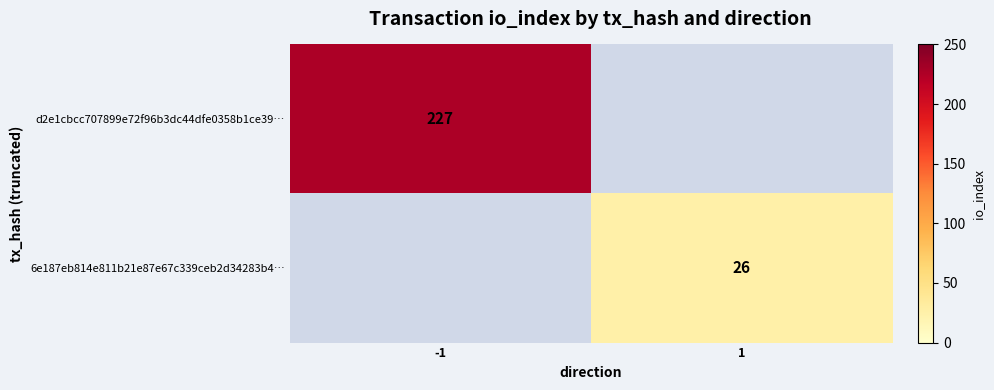

Is the value of 6e187eb814e811b21e87e67c339ceb2d34283b4… at 1 greater than the value of d2e1cbcc707899e72f96b3dc44dfe0358b1ce39… at -1?

No